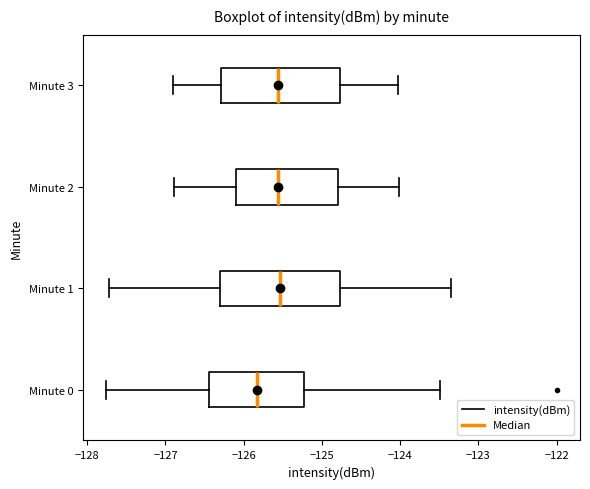

Reading bottom to top, read every box against the x-axis: the position of its median line, the range the box covers, and the ends of its whiskers. The values are not printed on the chart, so give them approximately, as read against the axis.

Minute 0: median -125.8, box -126.4 to -125.2, whiskers -127.8 to -123.5
Minute 1: median -125.5, box -126.3 to -124.8, whiskers -127.7 to -123.4
Minute 2: median -125.6, box -126.1 to -124.8, whiskers -126.9 to -124.0
Minute 3: median -125.6, box -126.3 to -124.8, whiskers -126.9 to -124.0